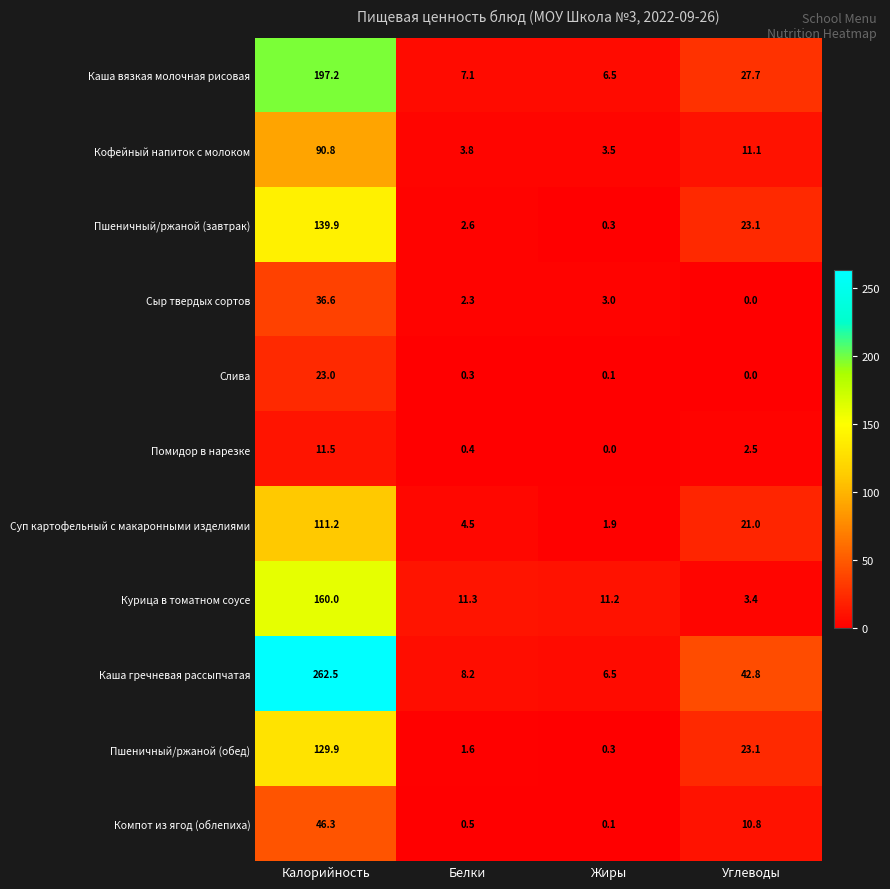

Between Белки and Жиры, which series saw the biggest shift?

Суп картофельный с макаронными изделиями